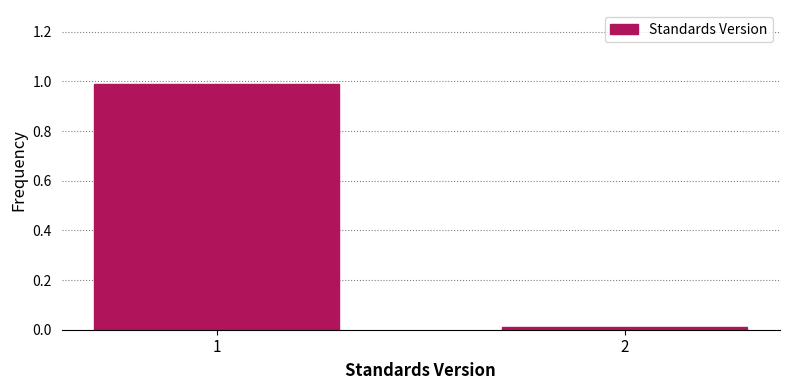

What is the value of the 1st bar from the left?

1.0